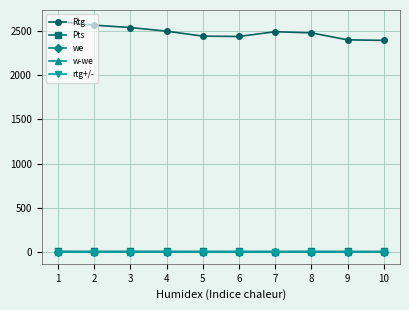

Which series has the largest total across all categories?

Rtg